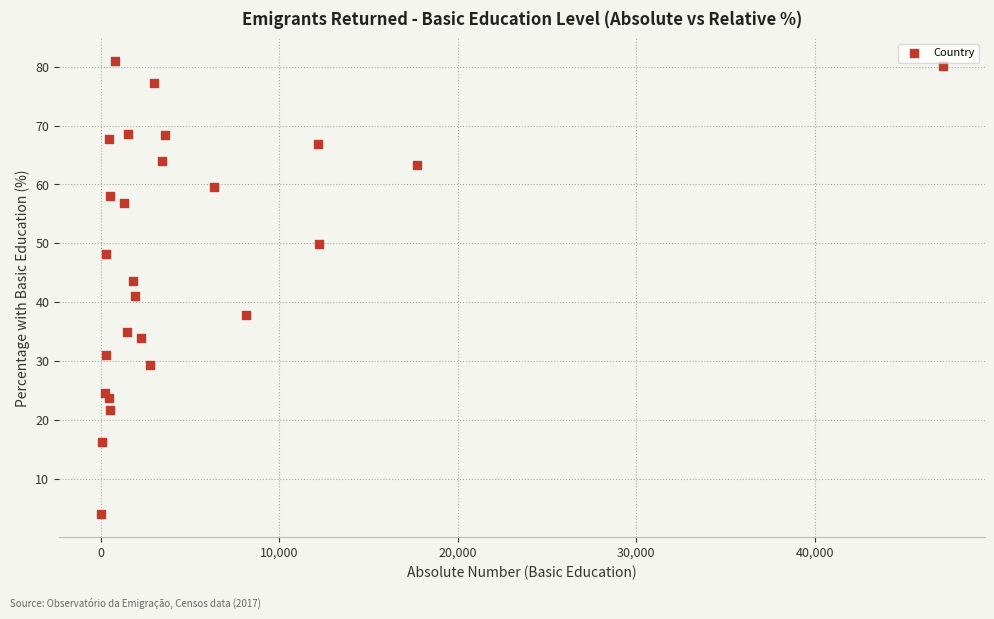

What is the range of X values (max minus min)?

47163.0